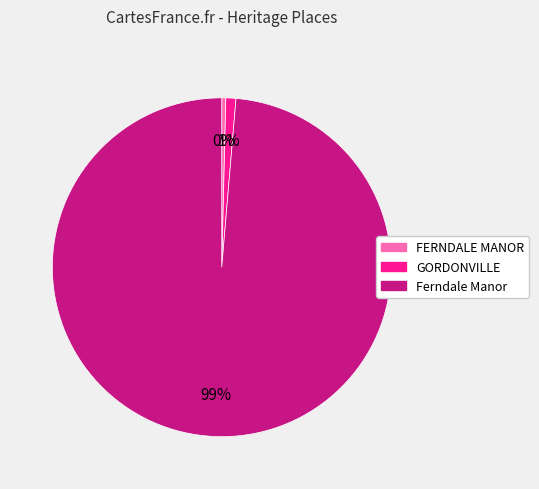

Is there any slice that represents more than half of the pie?

Yes